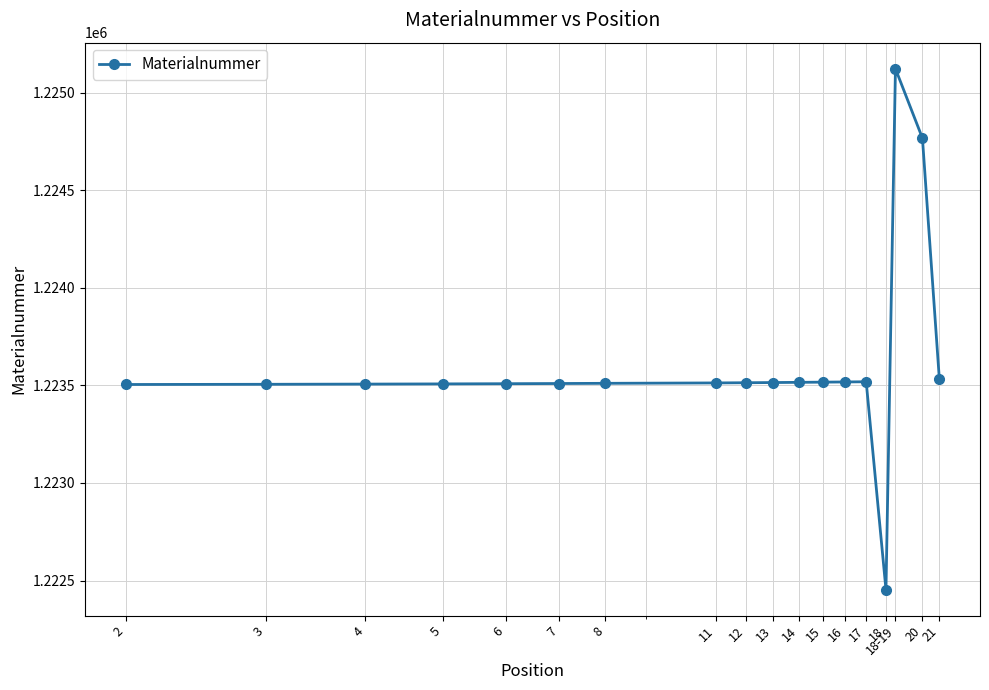

What is the maximum value shown in the chart?

1225124